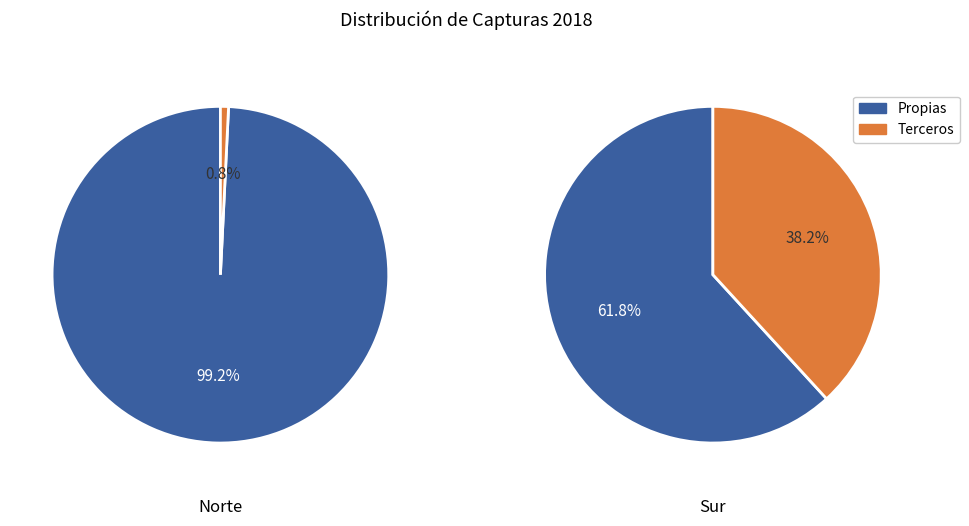

What is the change in value from Norte to Sur?

+6432